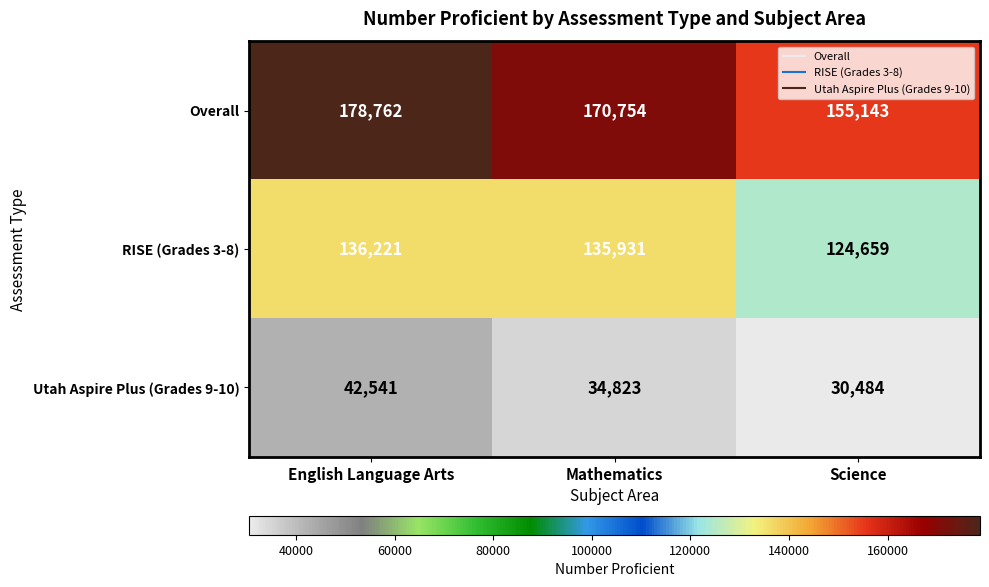

How many data points in Utah Aspire Plus (Grades 9-10) are less than 34823?

1